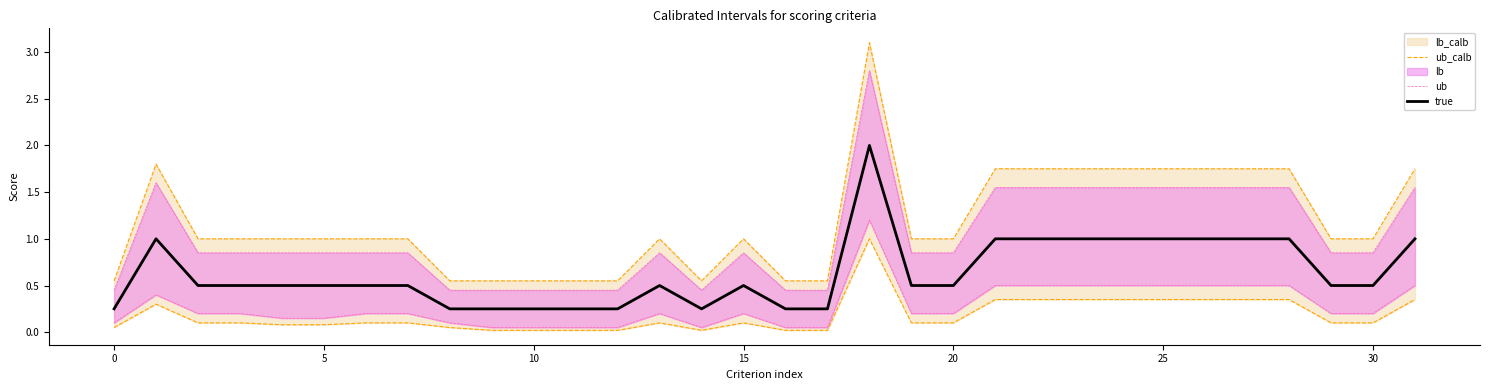

What is the maximum value shown in the chart?

3.1